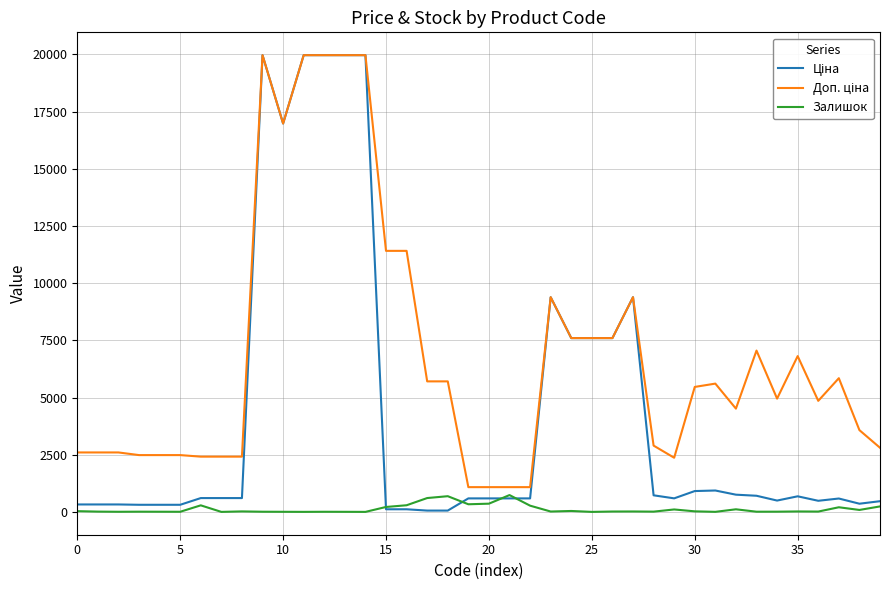

What is the maximum value shown in the chart?

19964.2